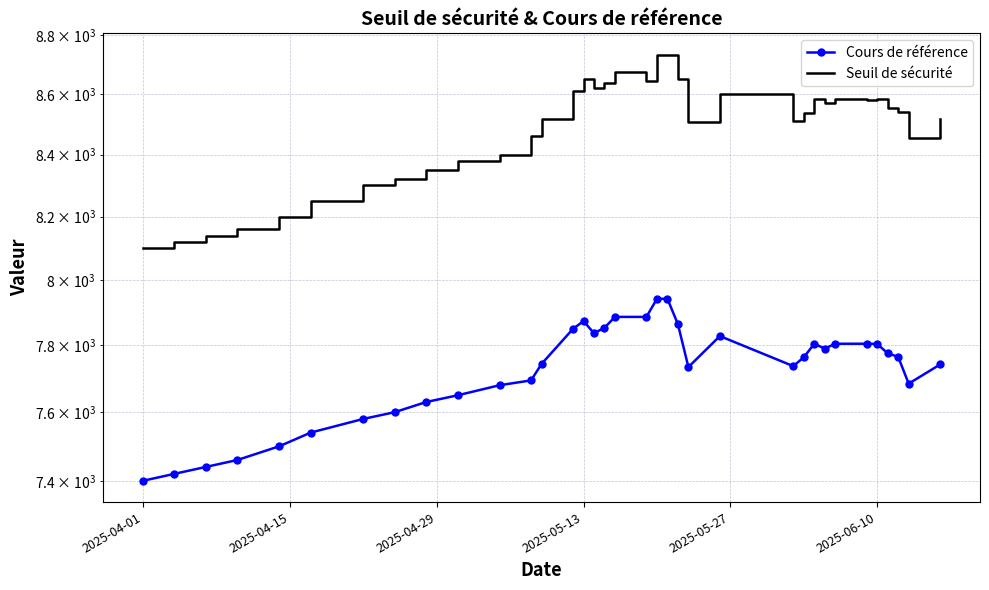

Which series has the largest total across all categories?

Seuil de sécurité